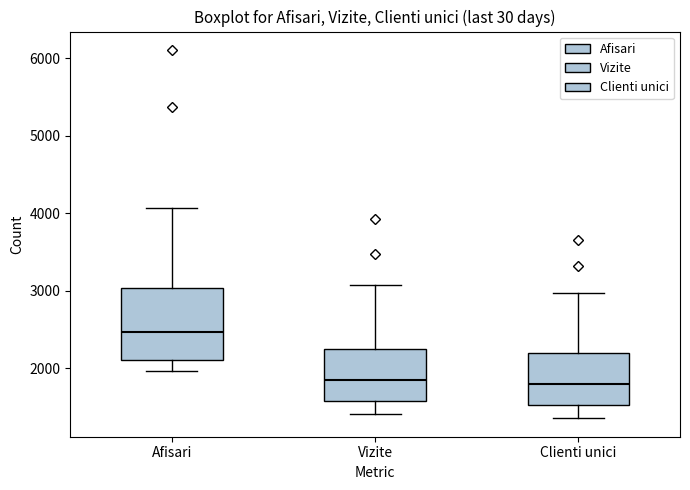

Reading left to right, transcribe this box plot: for each box, give where its median line is, the range the box spans, and where its two whiskers end, as read against the y-axis. The values are not printed on the chart, so give them approximately, as read against the axis.

Afisari: median 2500, box 2100 to 3000, whiskers 2000 to 4100
Vizite: median 1900, box 1600 to 2300, whiskers 1400 to 3100
Clienti unici: median 1800, box 1500 to 2200, whiskers 1400 to 3000